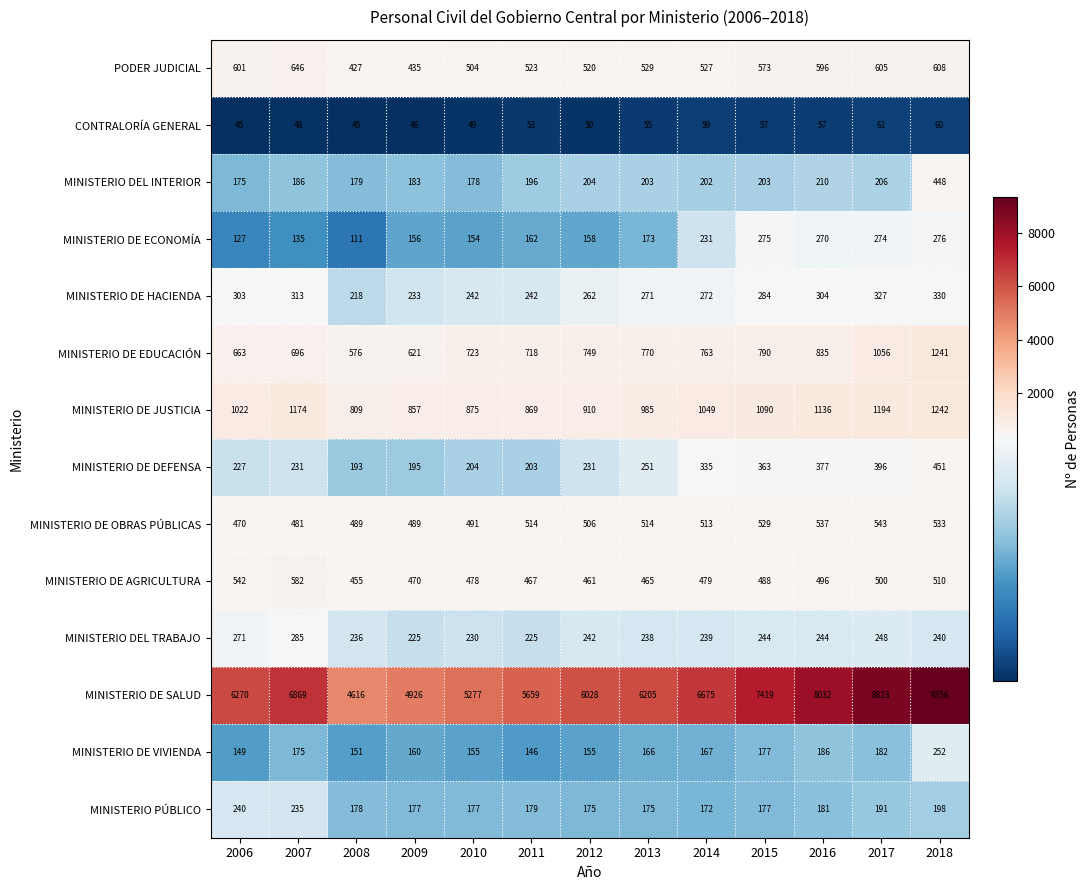

Which series has the largest total across all categories?

MINISTERIO DE SALUD